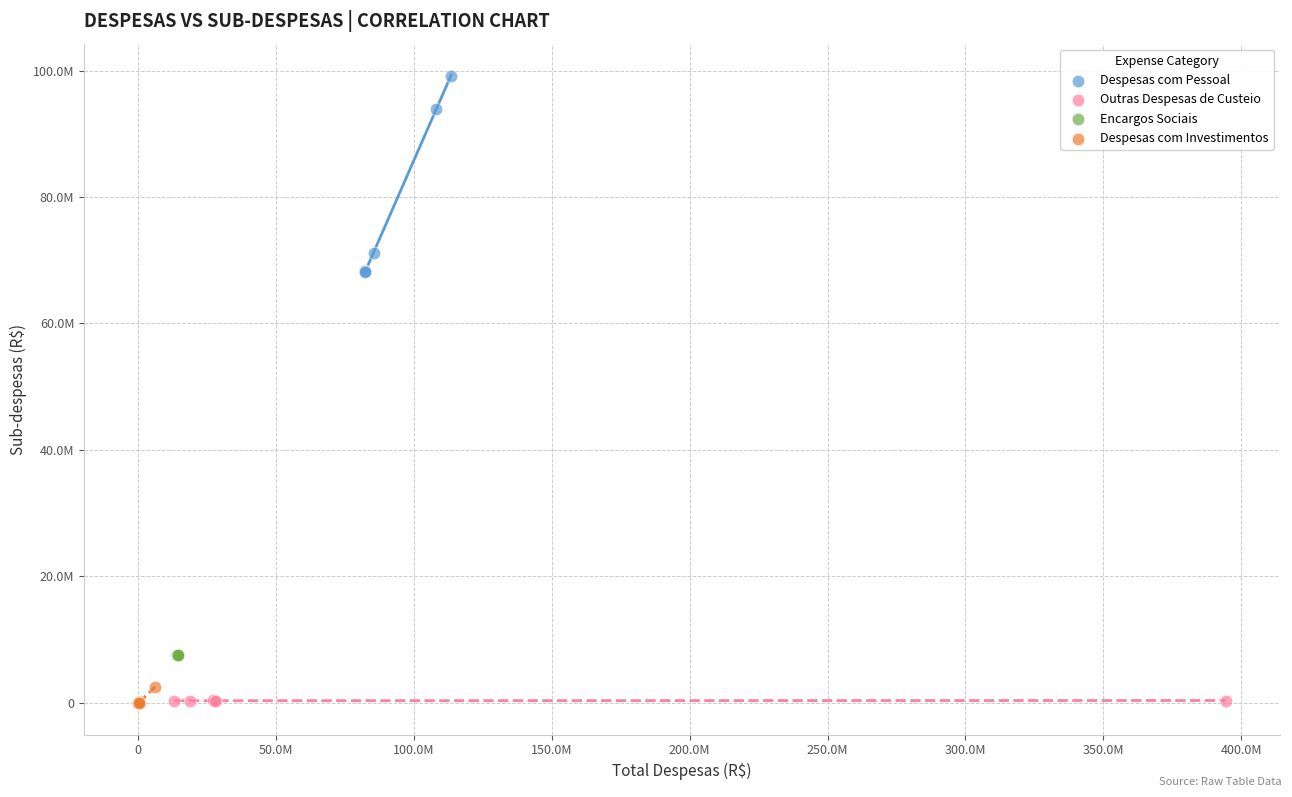

Which series has the widest spread of Y values?

Despesas com Pessoal